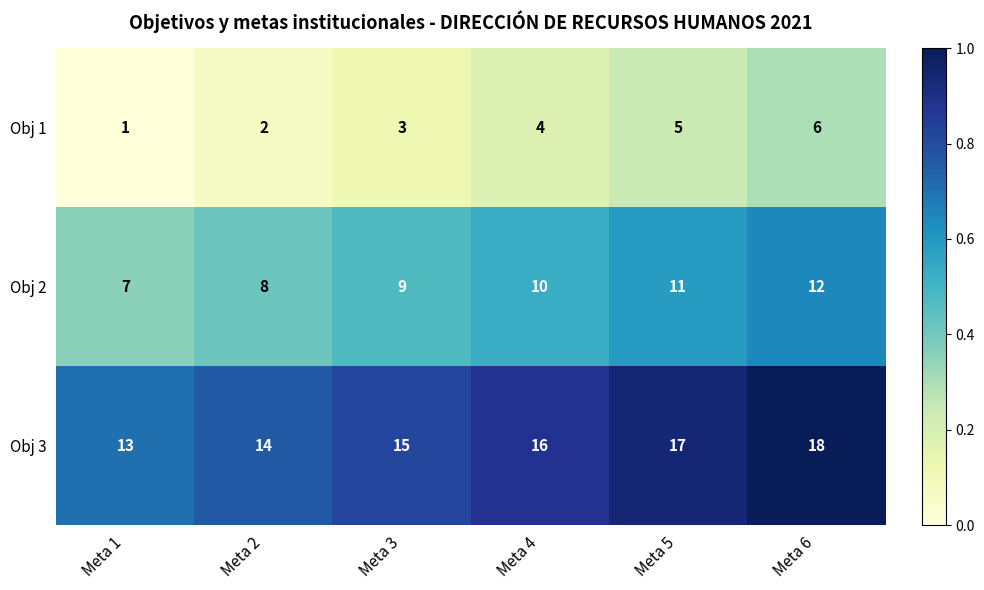

What is the difference between the highest and lowest values at Meta 4?

12